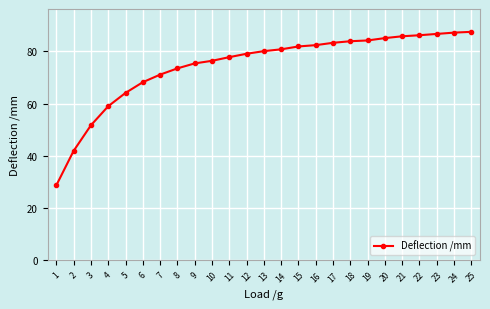

What is the value of the 25th point from the left?

87.5